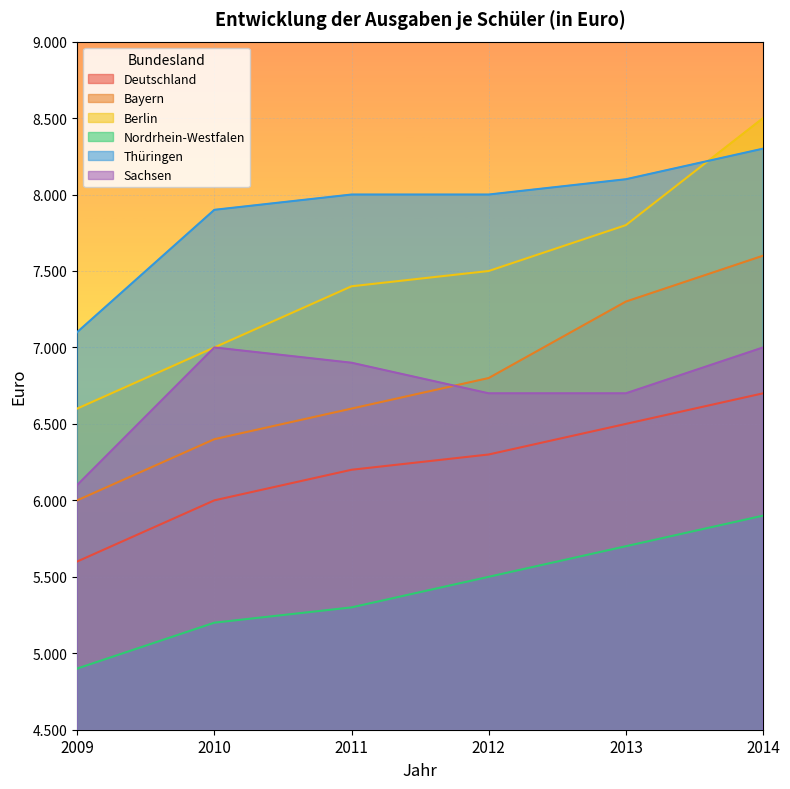

At 2010, list the series in order from smallest to largest.

Nordrhein-Westfalen, Deutschland, Bayern, Berlin, Sachsen, Thüringen